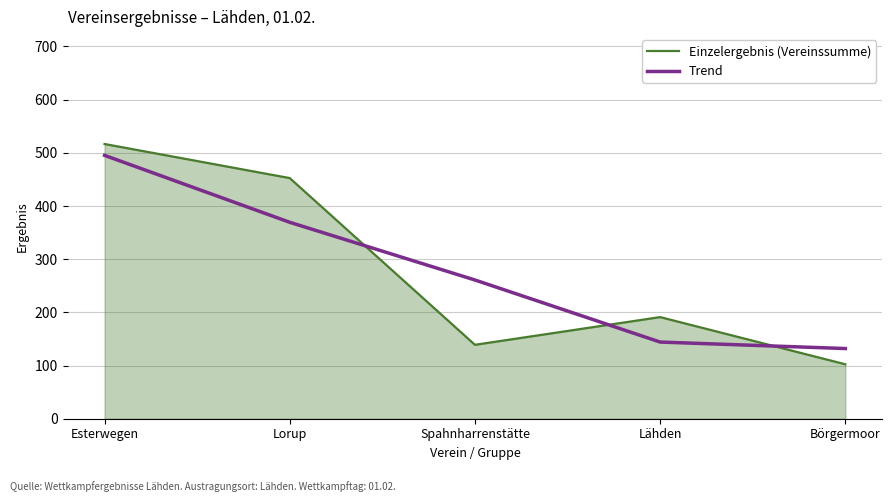

In Einzelergebnis (Vereinssumme), how many points are higher than both neighbors (excluding endpoints)?

1